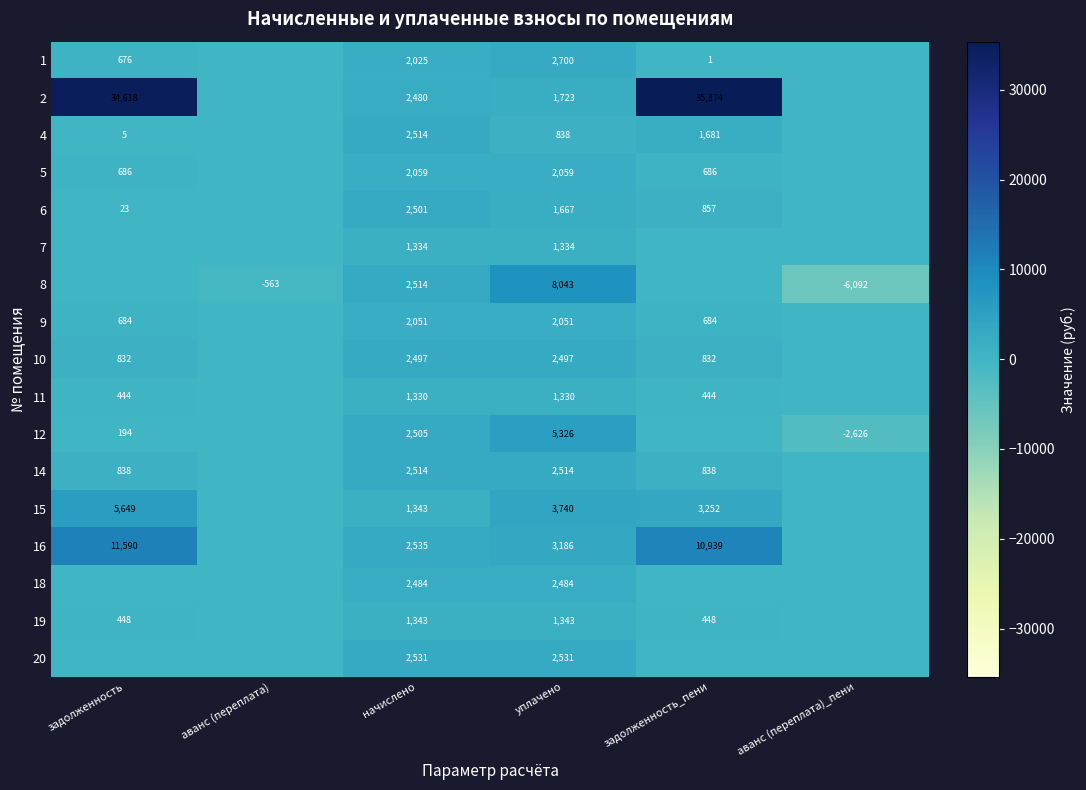

Is it true that 5 equals 686 at задолженность_пени?

True